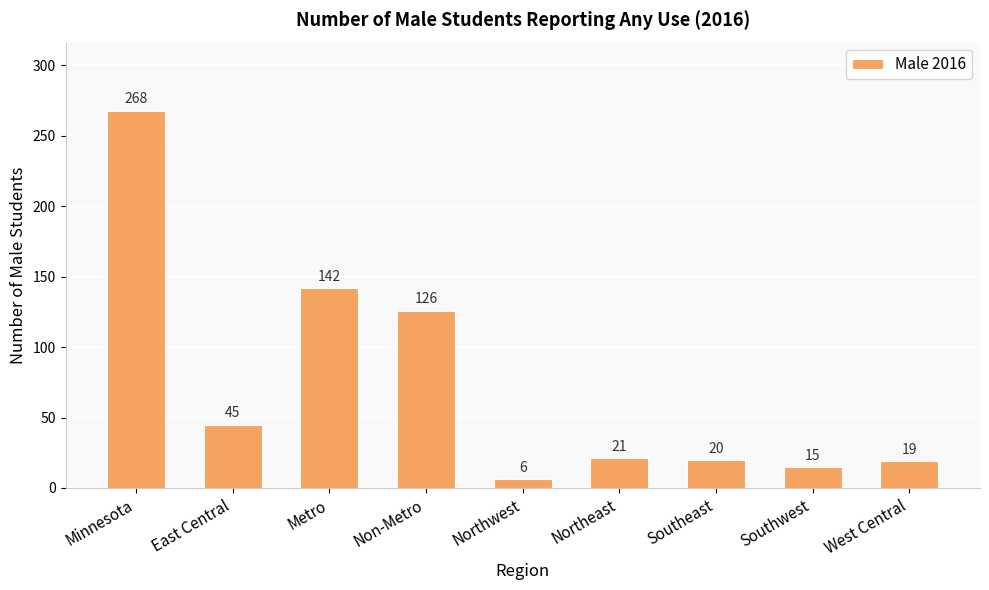

At which label is the value closest to 137?

Metro